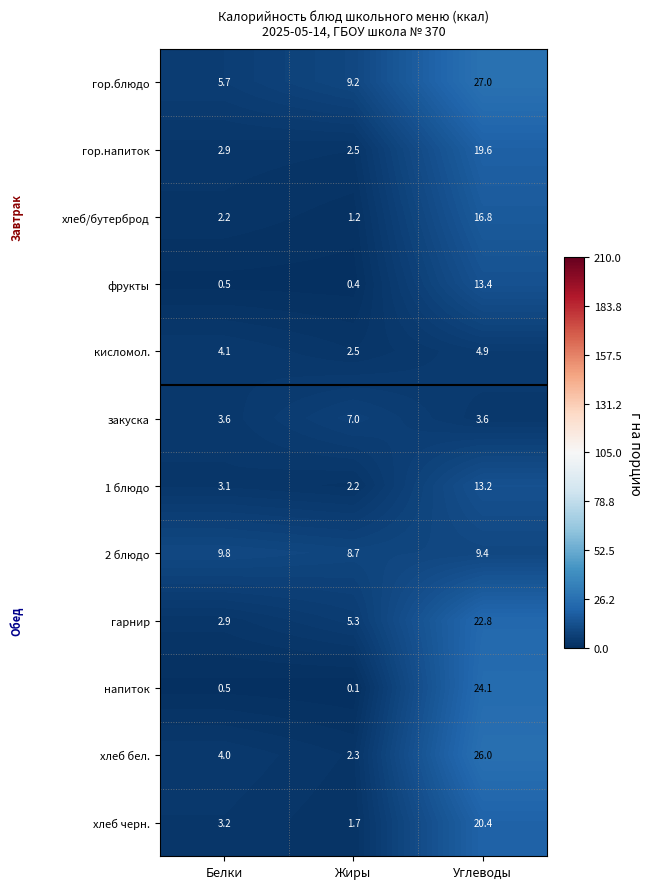

True or false: фрукты has a value of 13.4 at Углеводы.

True